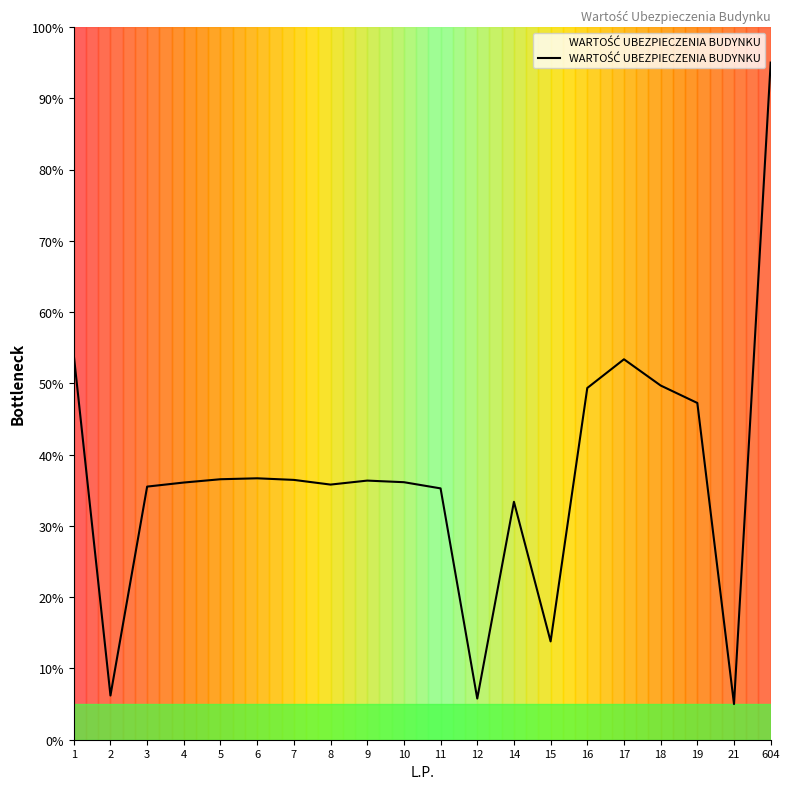

Where is the first local minimum?

2